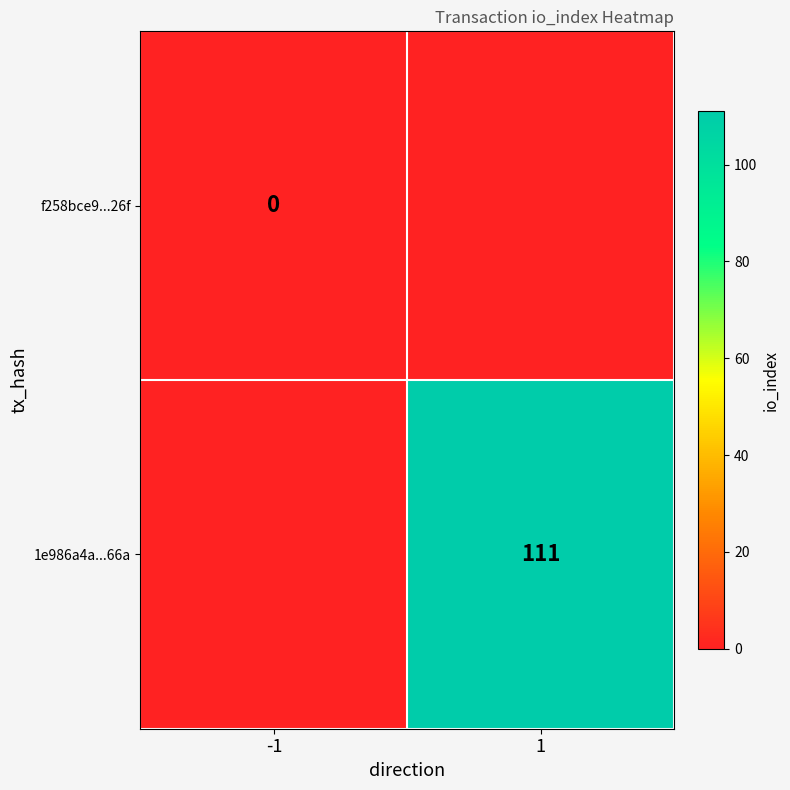

Which has a higher value, 1 or -1?

-1